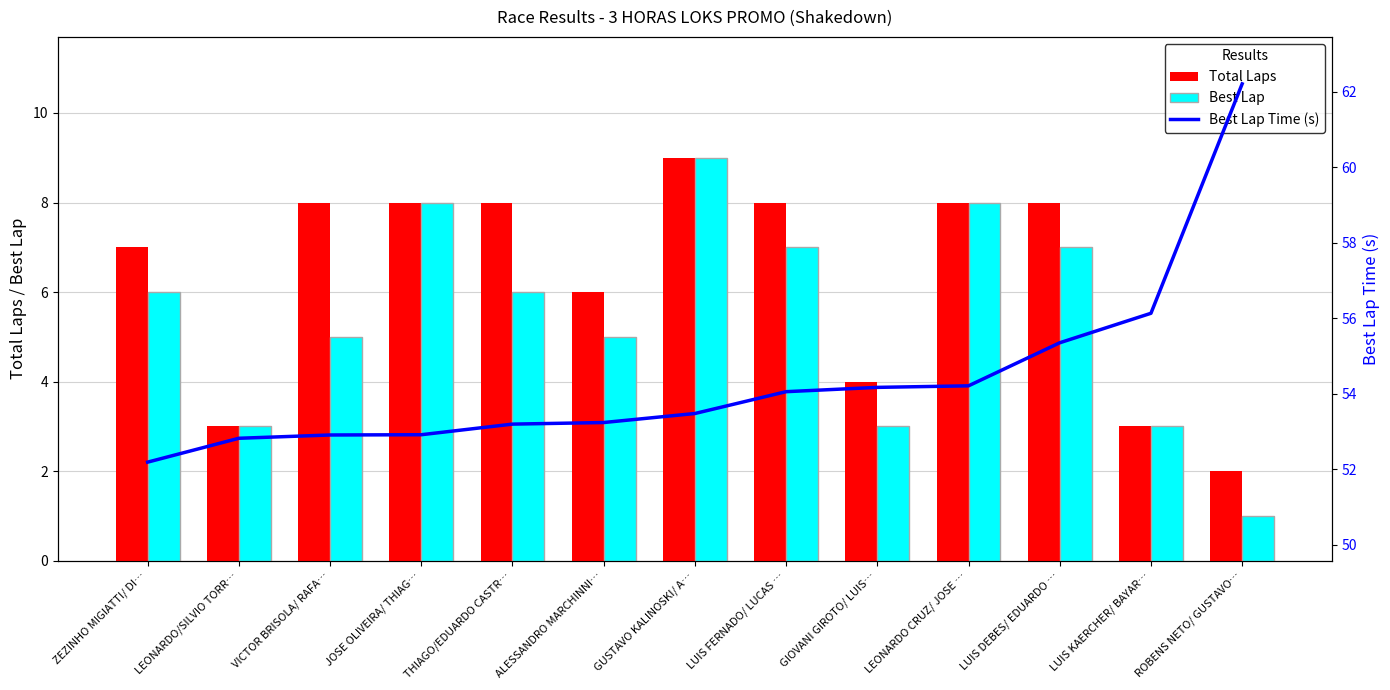

The value of Best Lap at GIOVANI GIROTO/ LUIS… is 3.0. True or false?

True